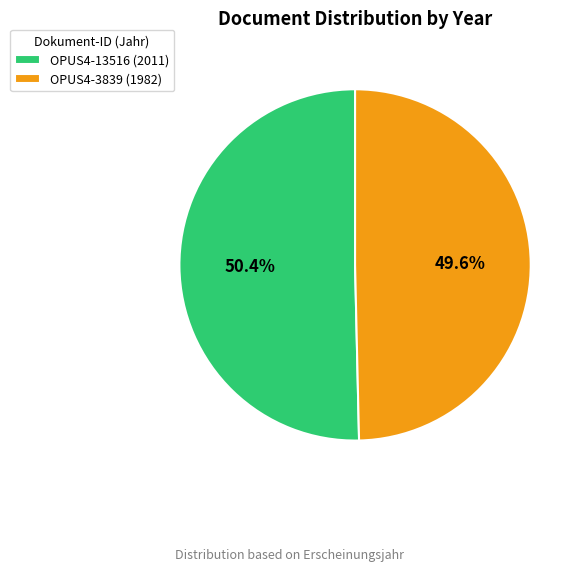

To the nearest percent, what is the difference between the largest and smallest slice percentages?

1%